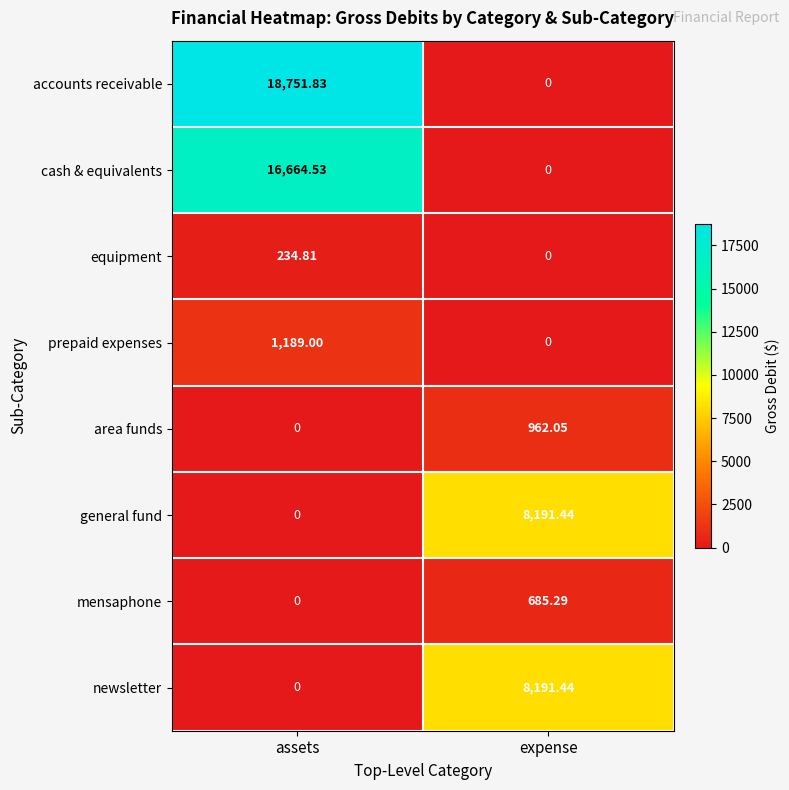

Where does the accounts receivable series first go above 18751?

assets